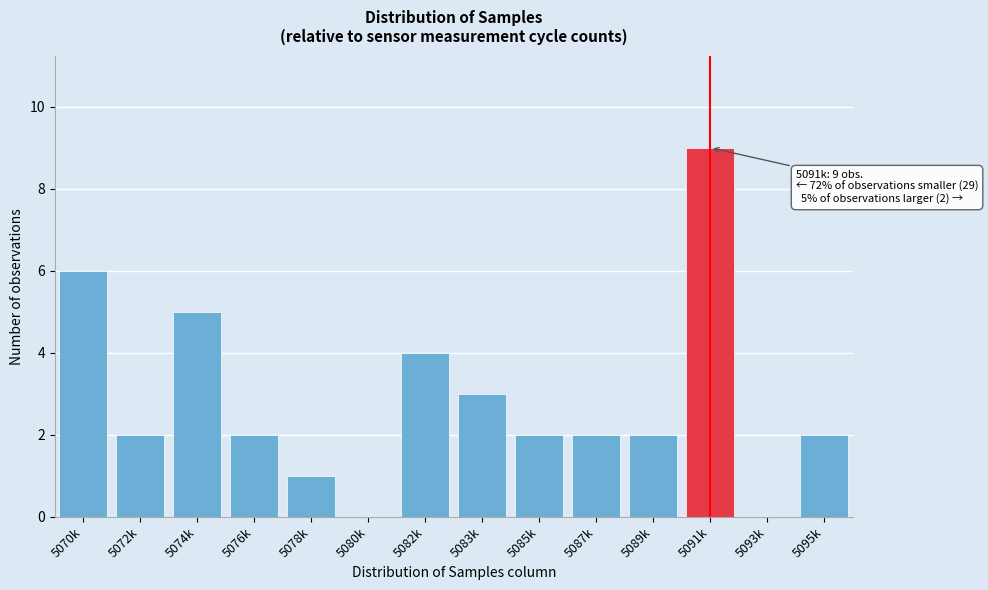

Reading right to left, what are all the values shown in this chart?

5095k=2	5093k=0	5091k=9	5089k=2	5087k=2	5085k=2	5083k=3	5082k=4	5080k=0	5078k=1	5076k=2	5074k=5	5072k=2	5070k=6